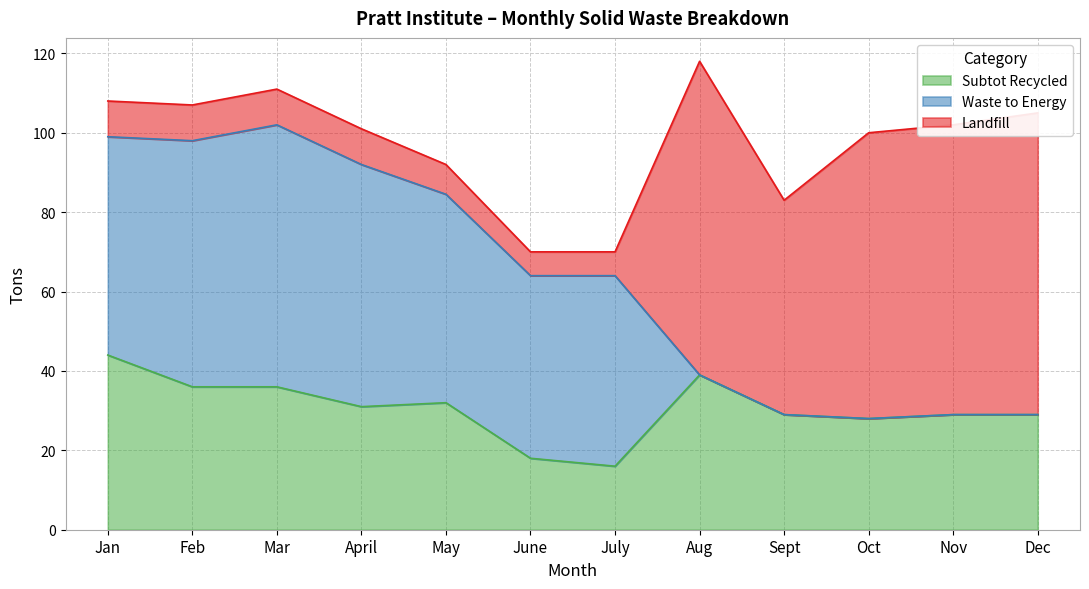

Reading right to left, what are all the values shown in this chart?

Subtot Recycled: Dec=29.0	Nov=29.0	Oct=28.0	Sept=29.0	Aug=39.0	July=16.0	June=18.0	May=32.0	April=31.0	Mar=36.0	Feb=36.0	Jan=44.0
Waste to Energy: Dec=0.0	Nov=0.0	Oct=0.0	Sept=0.0	Aug=0.0	July=48.0	June=46.0	May=52.5	April=61.0	Mar=66.0	Feb=62.0	Jan=55.0
Landfill: Dec=76.0	Nov=73.0	Oct=72.0	Sept=54.0	Aug=79.0	July=6.0	June=6.0	May=7.5	April=9.0	Mar=9.0	Feb=9.0	Jan=9.0